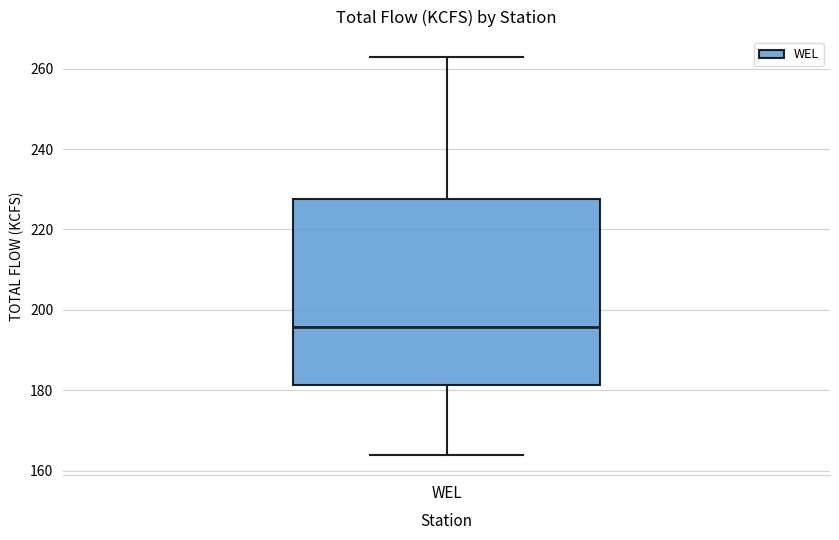

Read this box plot against the y-axis: the position of the median line, the range covered by the box, and the ends of both whiskers. The values are not printed on the chart, so give them approximately, as read against the axis.

median 196, box 182 to 228, whiskers 164 to 262